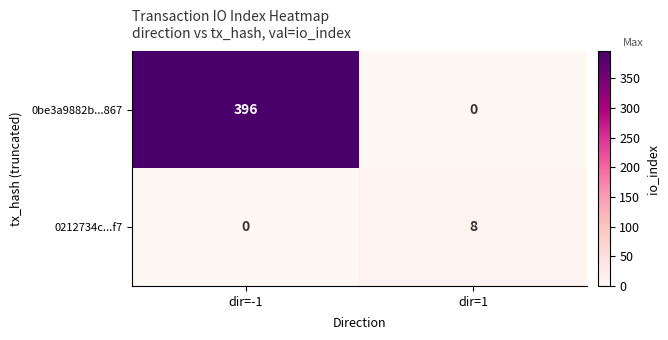

At which label is 0212734c...f7 closest to 4?

dir=-1